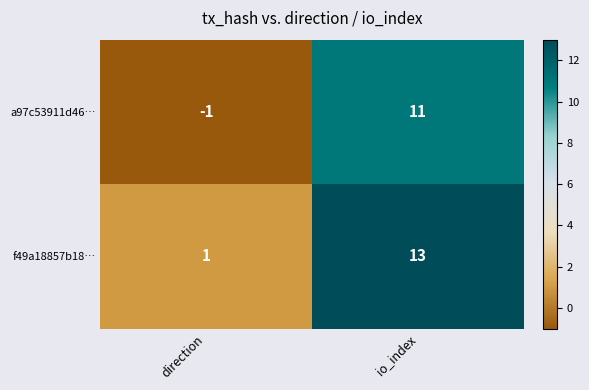

List the series in order of their overall mean, lowest first.

a97c53911d46…, f49a18857b18…